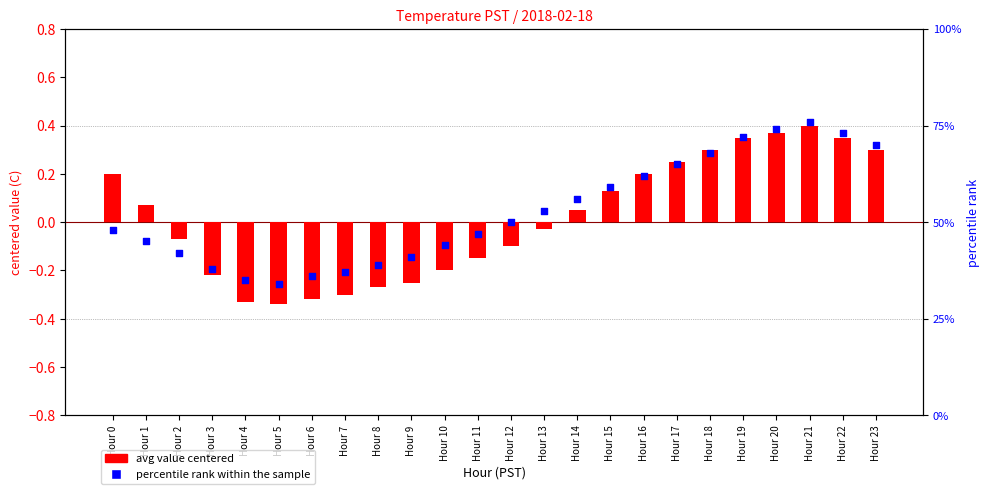

At how many categories does at least one series exceed 17?

24